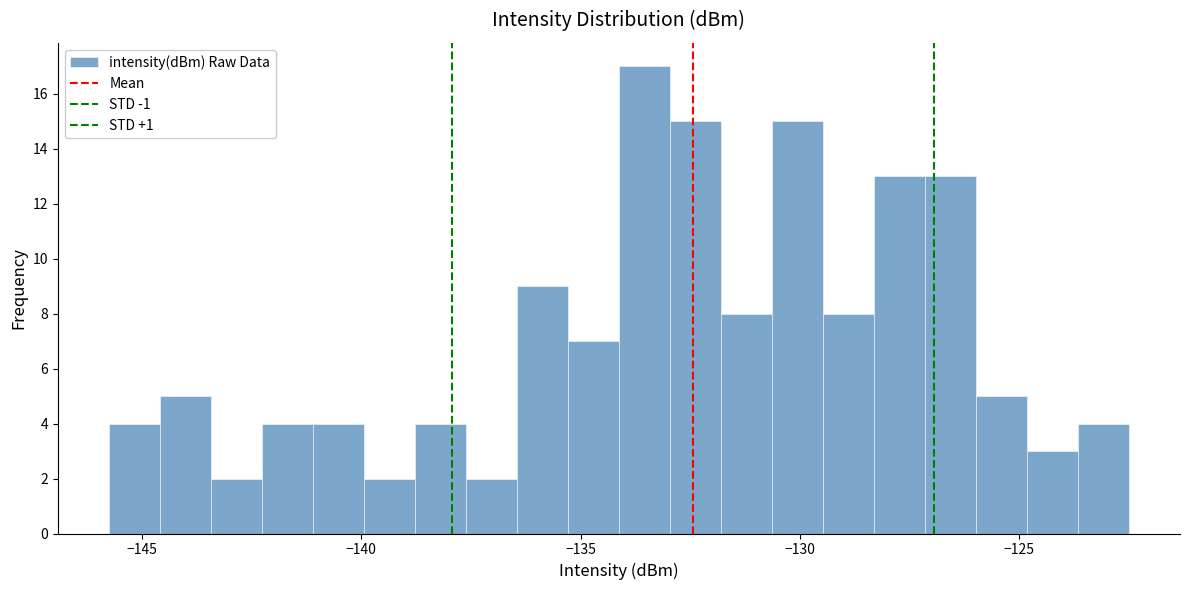

Read against the x-axis, roughly where is the centre of the tallest bar?

-133.5